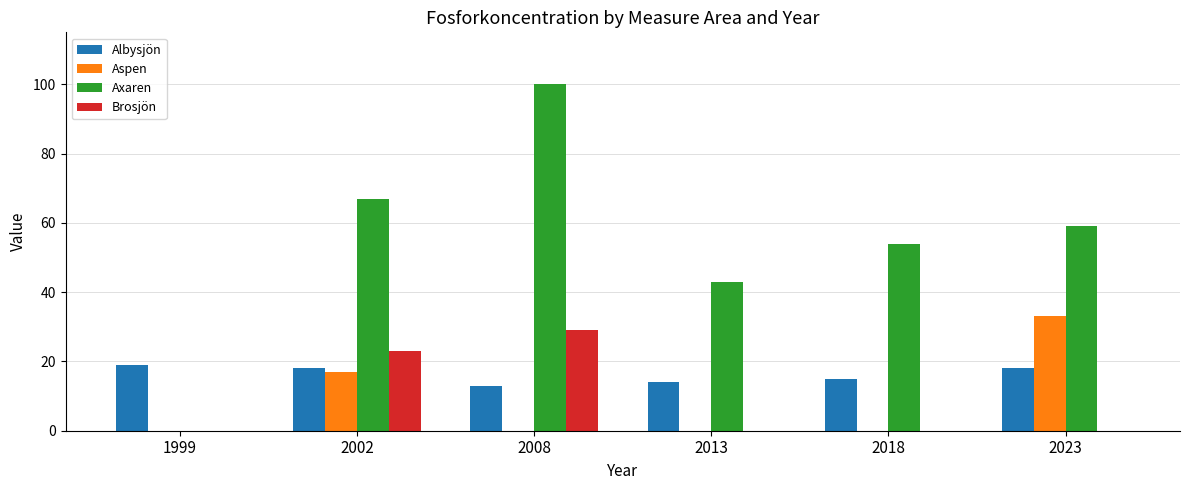

How many data points does each series have?

6